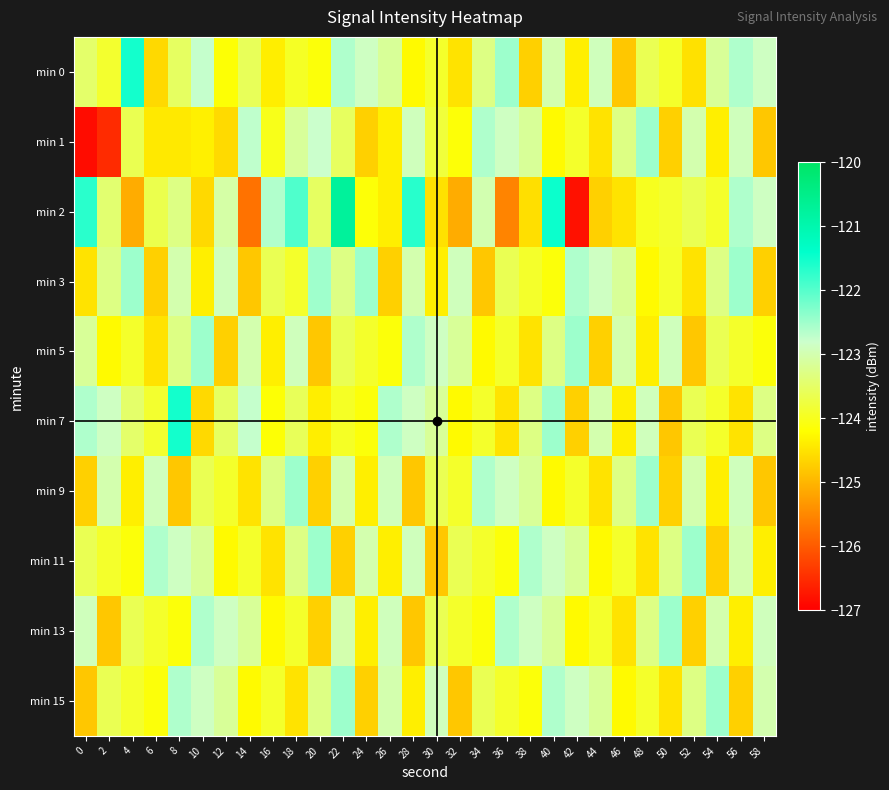

Rank the series by their maximum value, from lowest to highest.

min 1, min 3, min 5, min 9, min 11, min 13, min 15, min 0, min 7, min 2